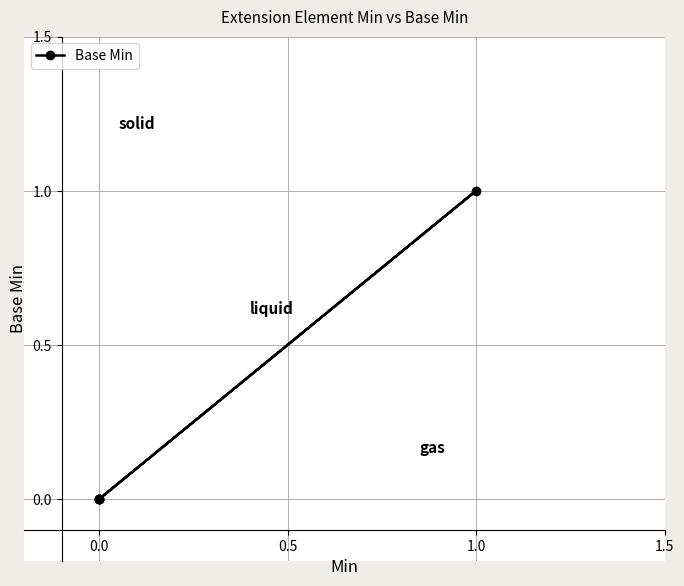

True or false: the data shows 1 at 1.0.

True